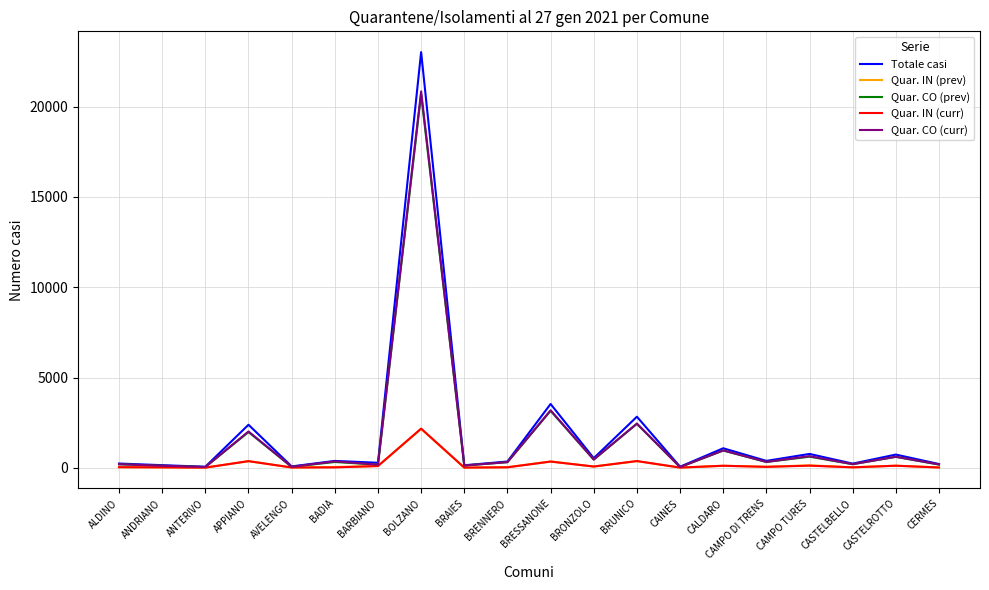

At which label is Quar. CO (curr) closest to 10445?

BRESSANONE